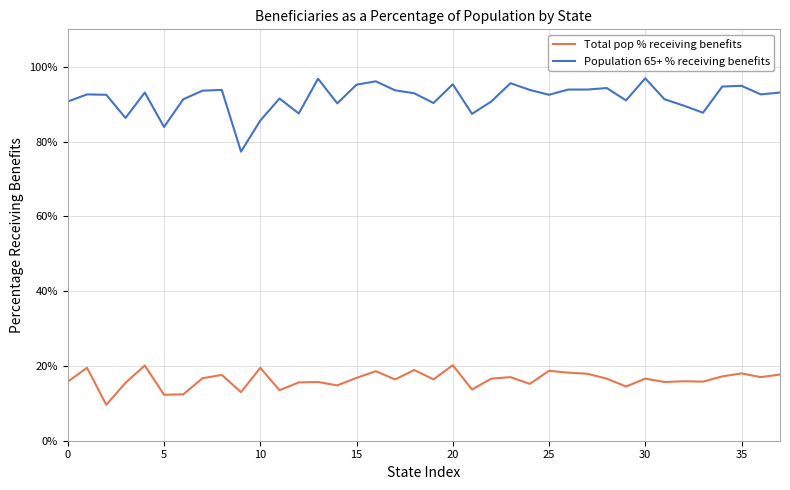

Which series has the largest range (max minus min)?

Population 65+ % receiving benefits